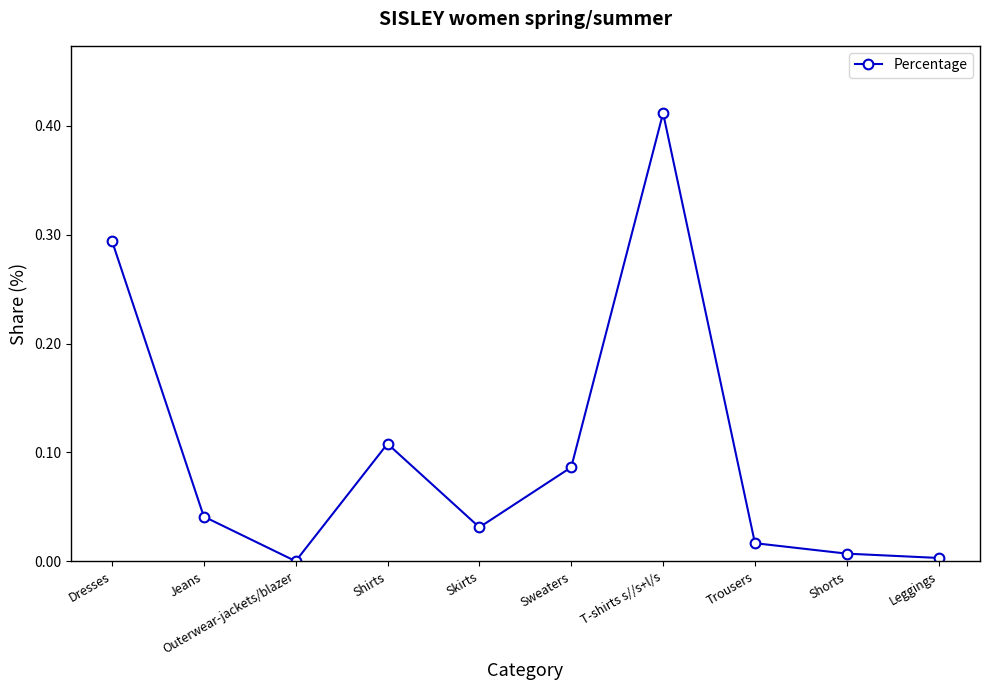

What is the sum of all values?

1.0